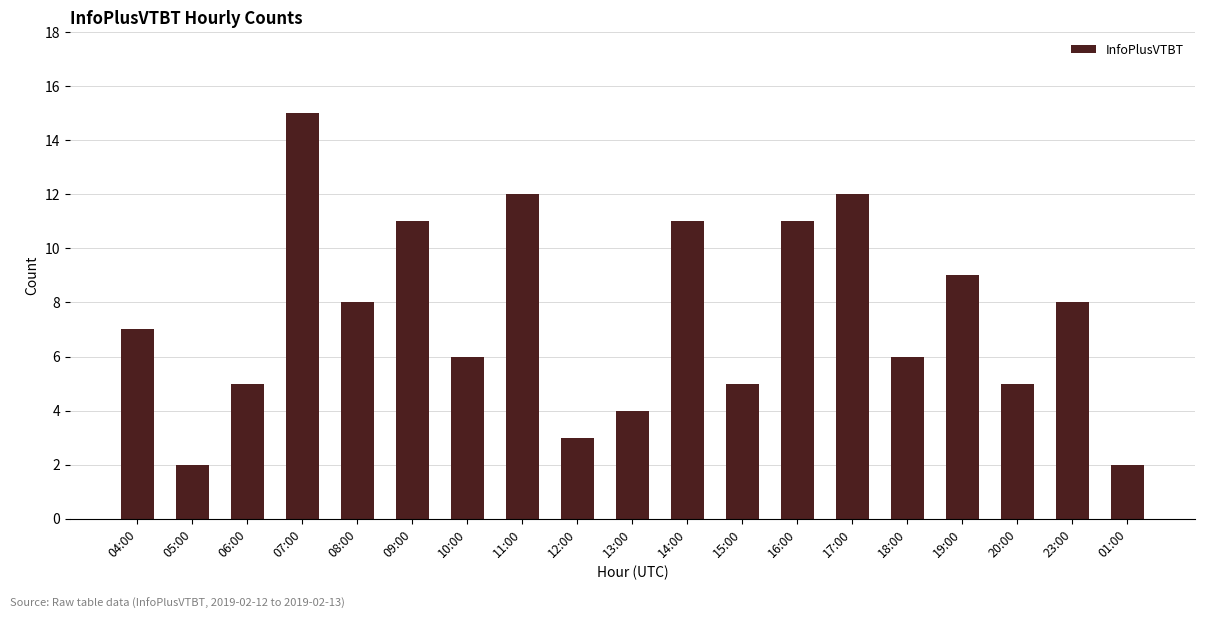

Is it true that the value at 08:00 is 12?

False